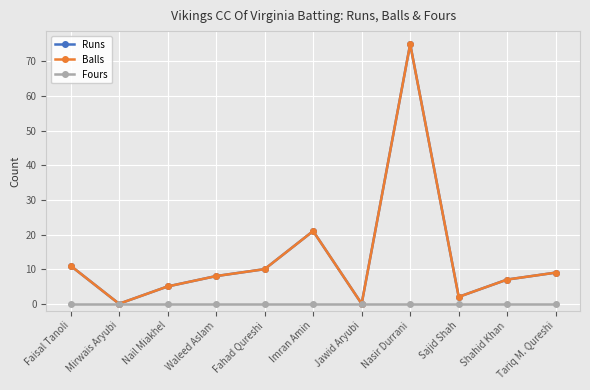

Which category has the highest value in the Balls series?

Nasir Durrani